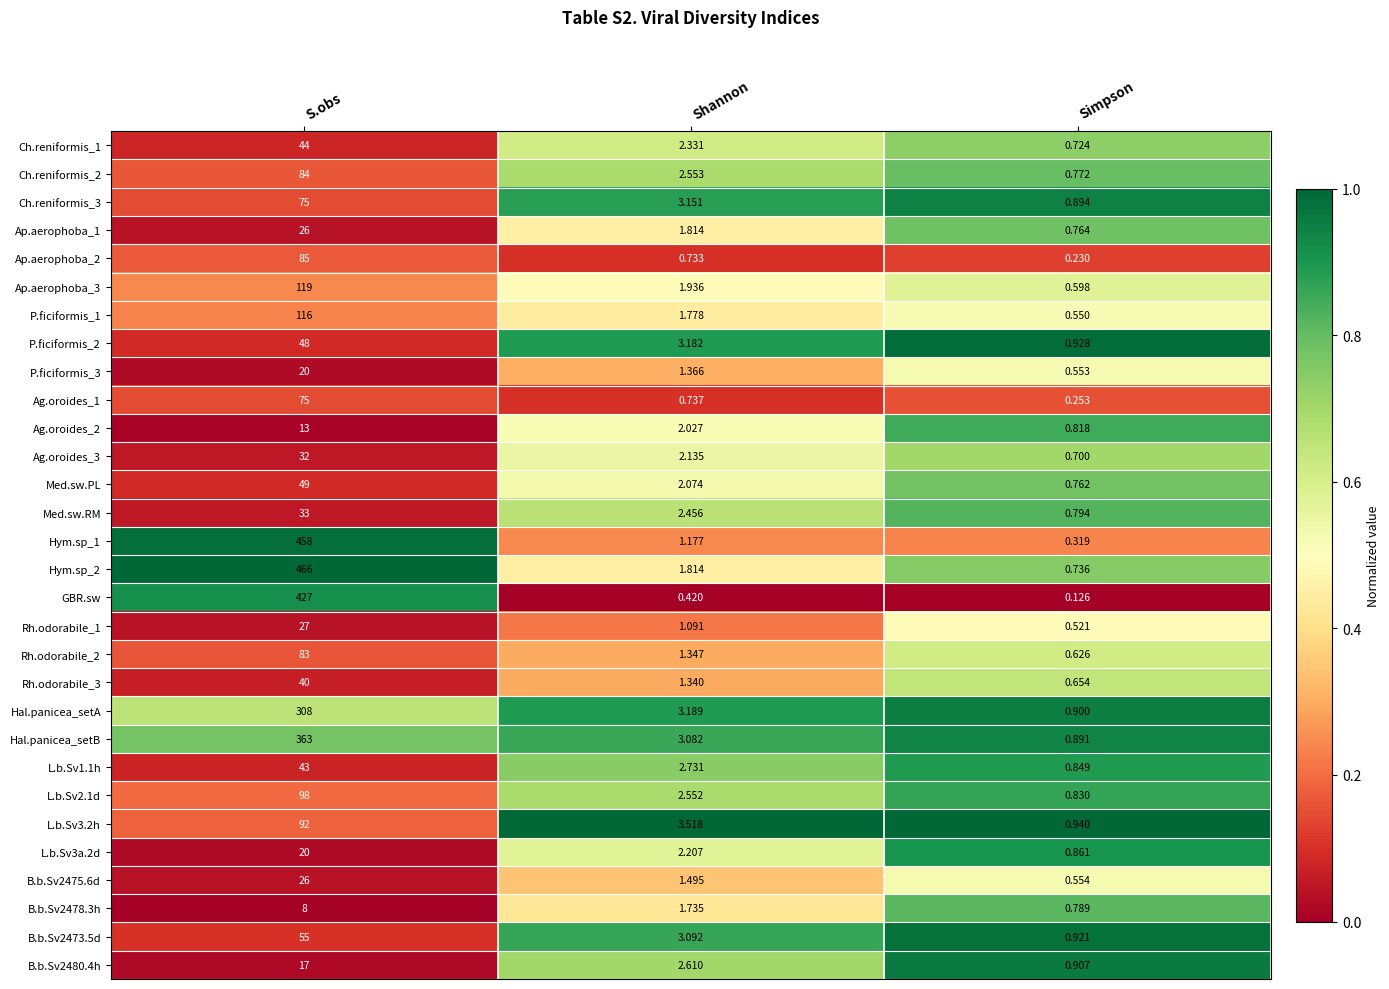

Rank the series at Simpson from lowest to highest value.

GBR.sw, Ap.aerophoba_2, Ag.oroides_1, Hym.sp_1, Rh.odorabile_1, P.ficiformis_1, P.ficiformis_3, B.b.Sv2475.6d, Ap.aerophoba_3, Rh.odorabile_2, Rh.odorabile_3, Ag.oroides_3, Ch.reniformis_1, Hym.sp_2, Med.sw.PL, Ap.aerophoba_1, Ch.reniformis_2, B.b.Sv2478.3h, Med.sw.RM, Ag.oroides_2, L.b.Sv2.1d, L.b.Sv1.1h, L.b.Sv3a.2d, Hal.panicea_setB, Ch.reniformis_3, Hal.panicea_setA, B.b.Sv2480.4h, B.b.Sv2473.5d, P.ficiformis_2, L.b.Sv3.2h